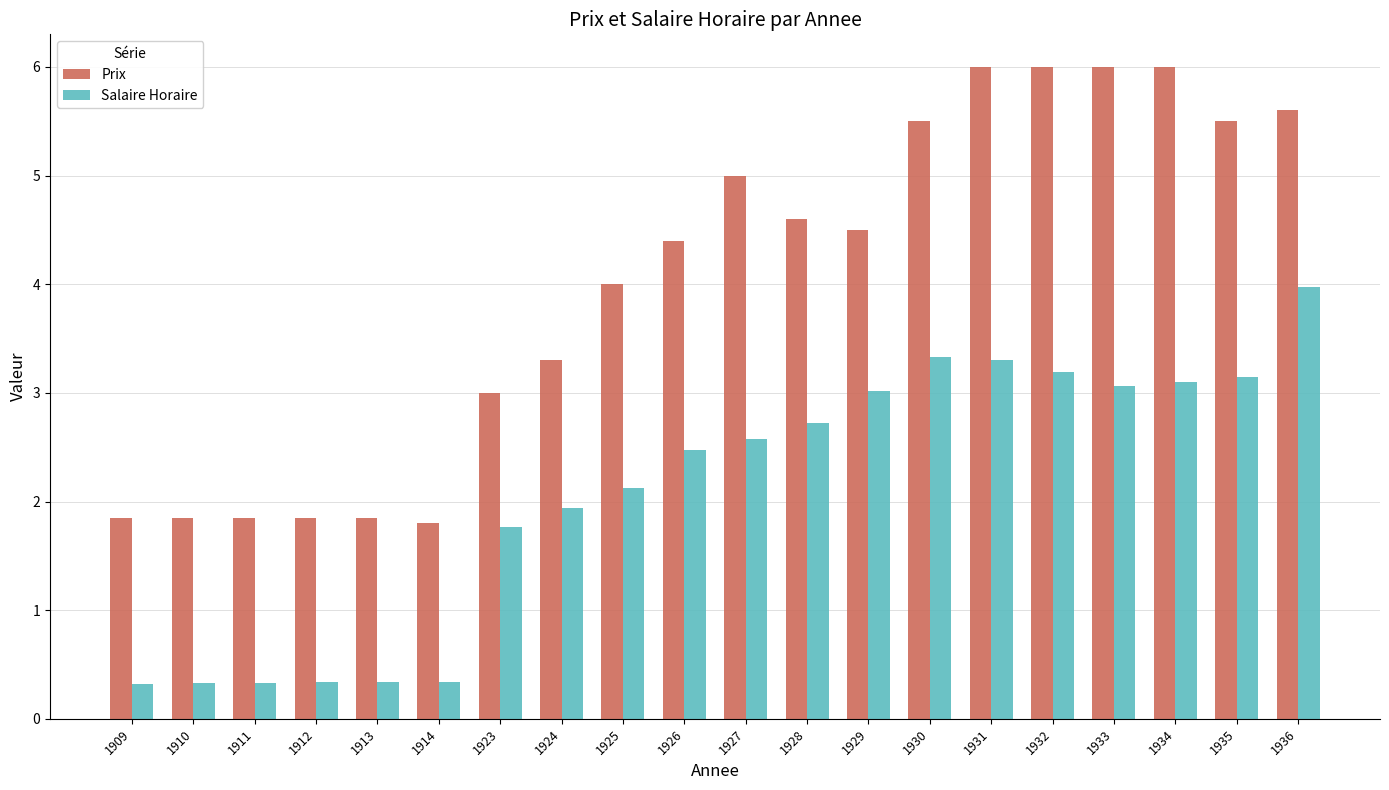

The value of Prix at 1910 is 1.9. True or false?

True